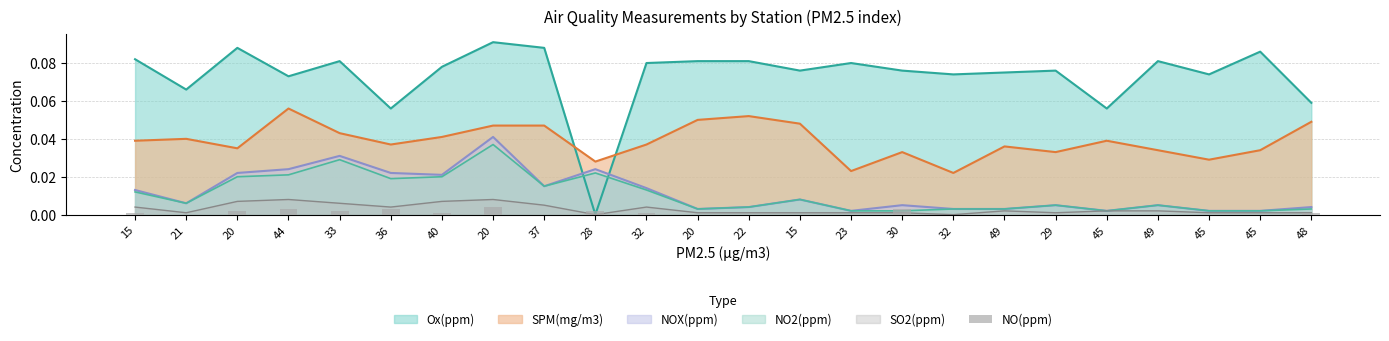

The chart shows a value of 0.0 at 29. True or false?

True